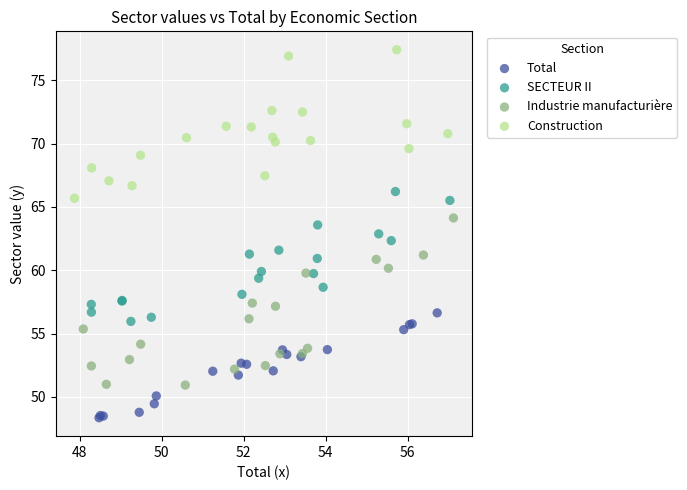

Which series has the widest spread of Y values?

Industrie manufacturière